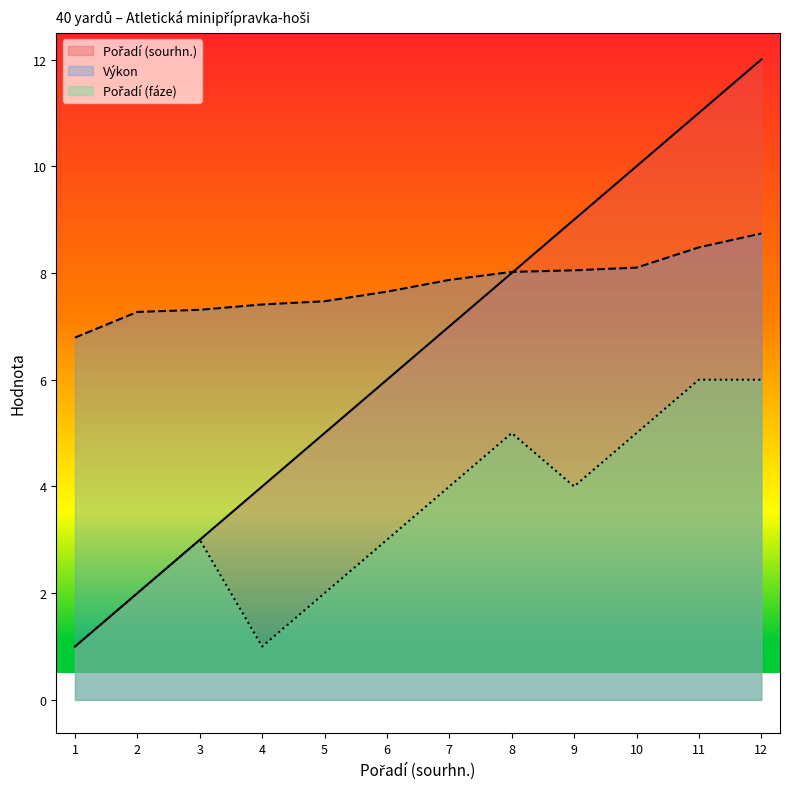

What is the total value across all series at 7?

18.9